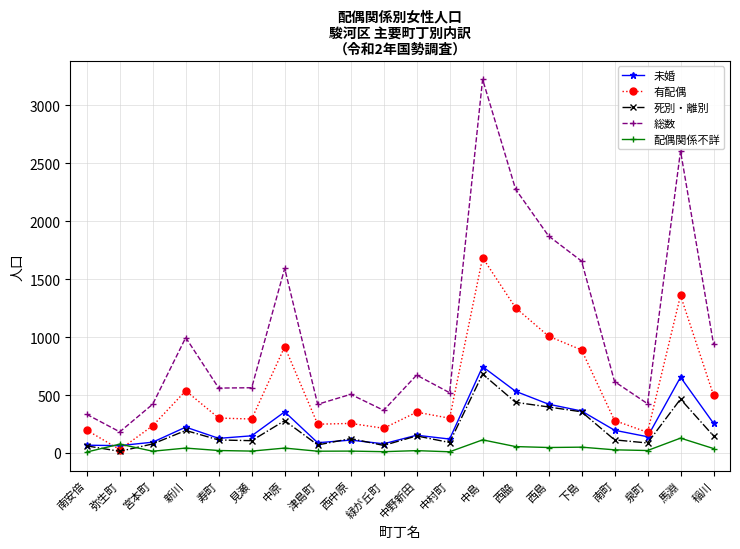

True or false: 総数 and 死別・離別 cross at least once.

False